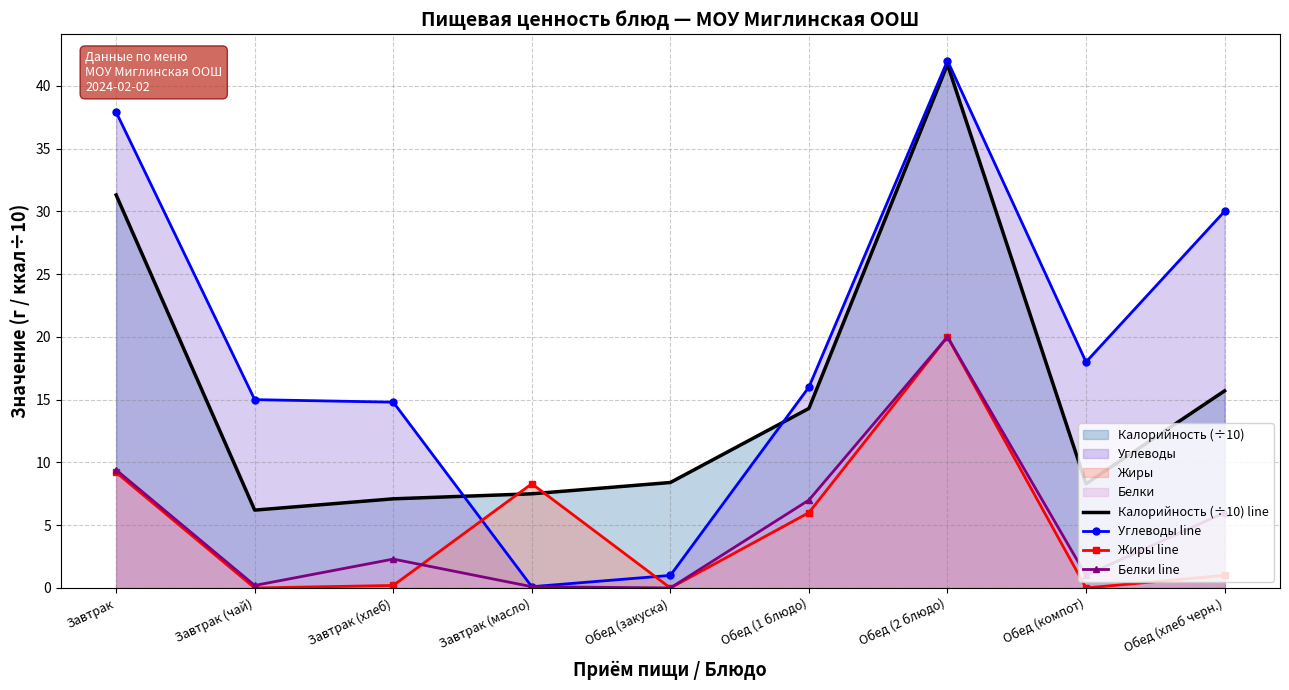

The value of Жиры line at Обед (1 блюдо) is 6.0. True or false?

True